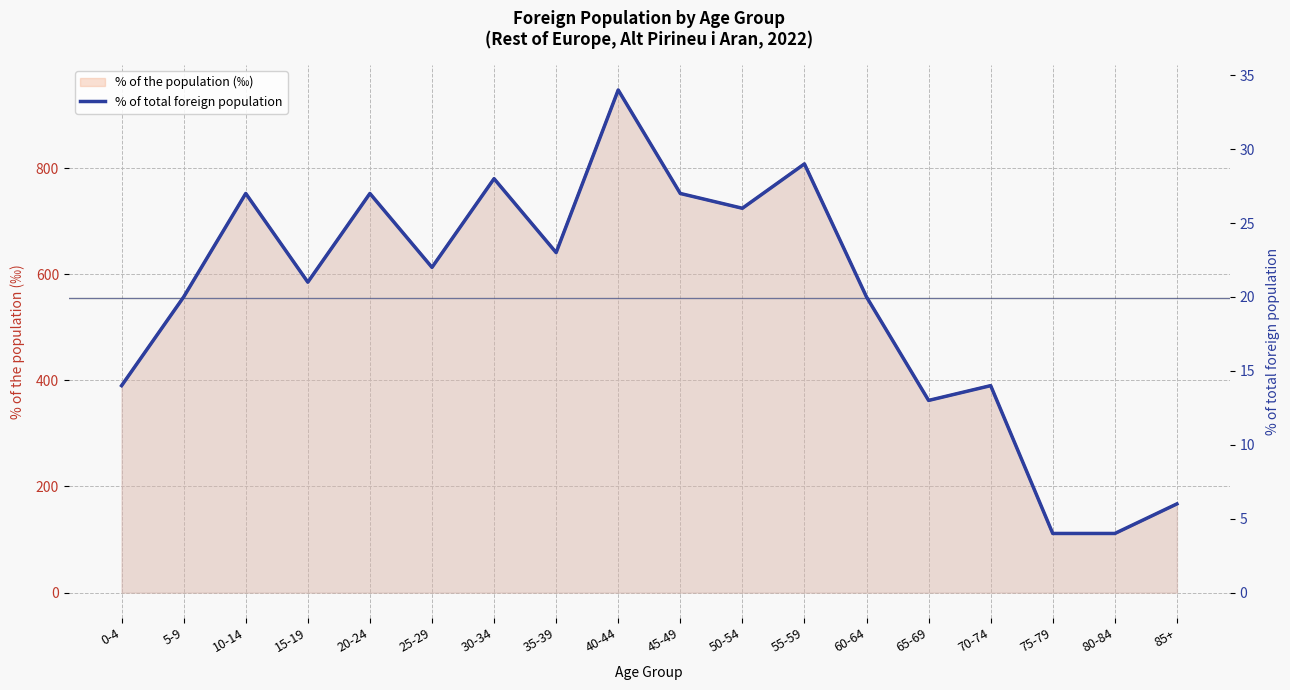

What is the sum of the values at 75-79 and 55-59?

33